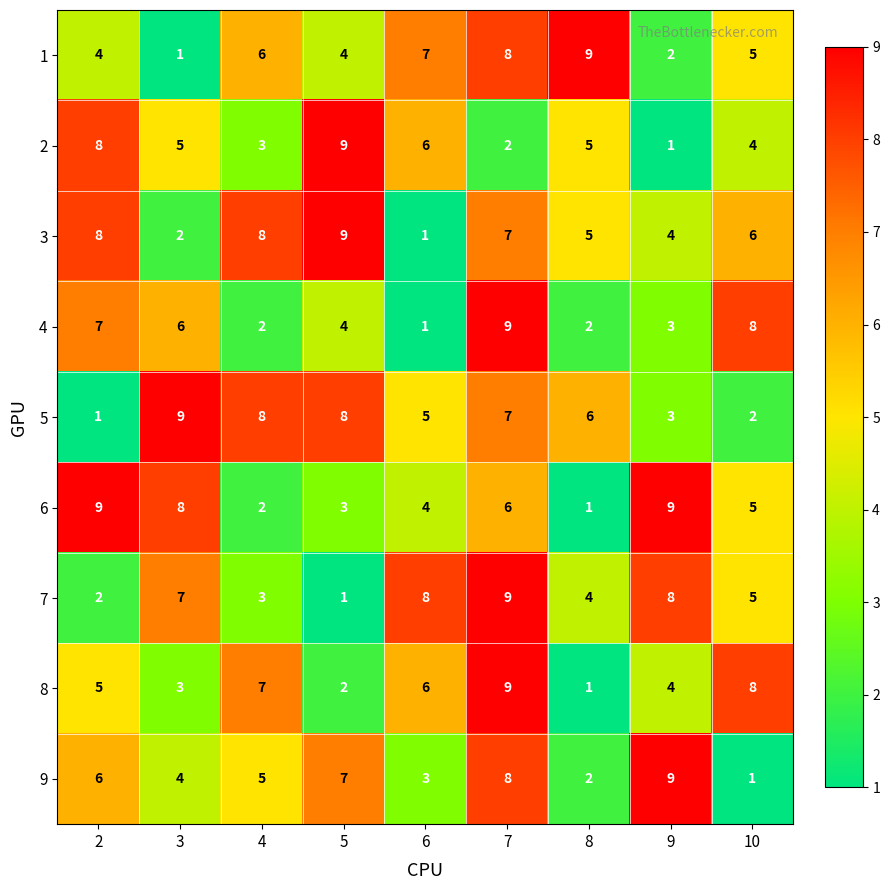

Rank the categories by 8 value from lowest to highest.

8, 5, 3, 9, 2, 6, 4, 10, 7